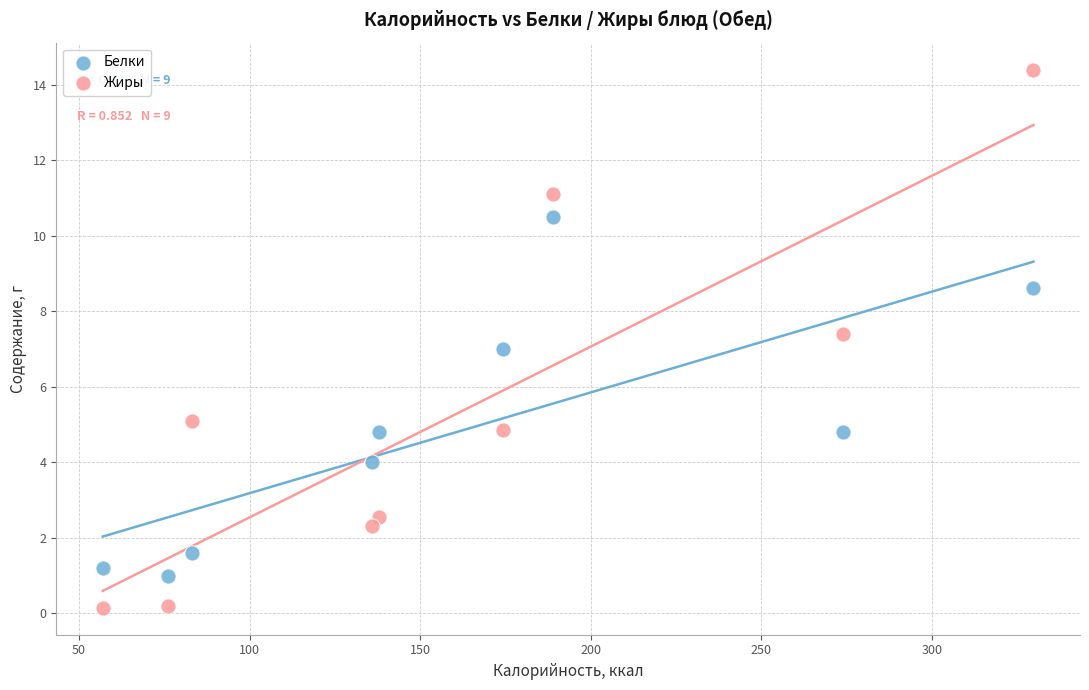

Which series has the widest spread of Y values?

Жиры